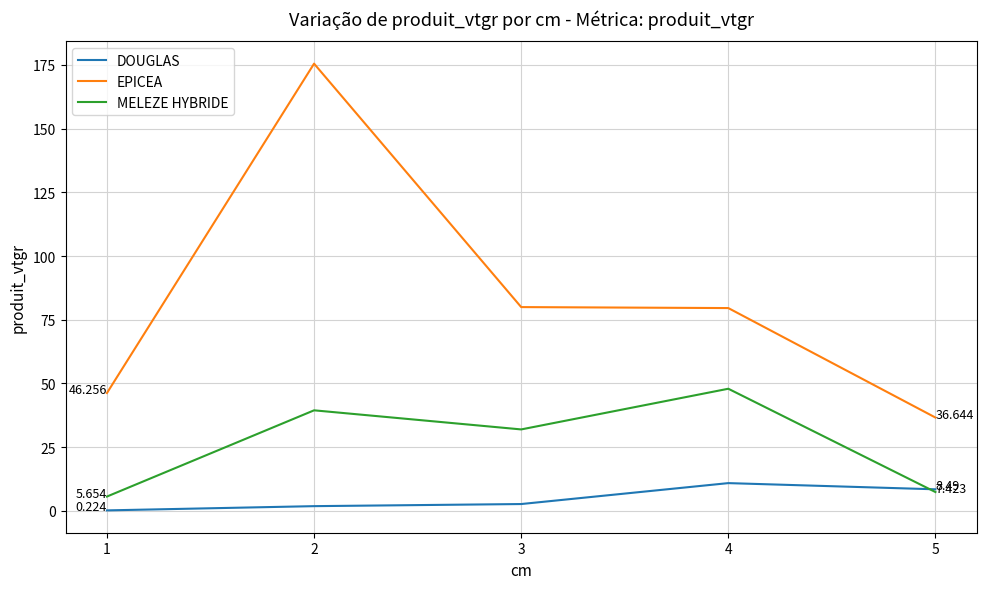

How many lines are shown in the chart?

3